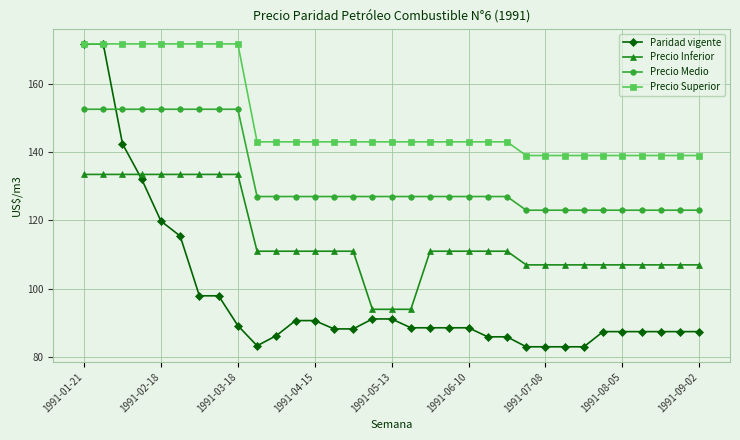

At how many categories does at least one series exceed 149?

9